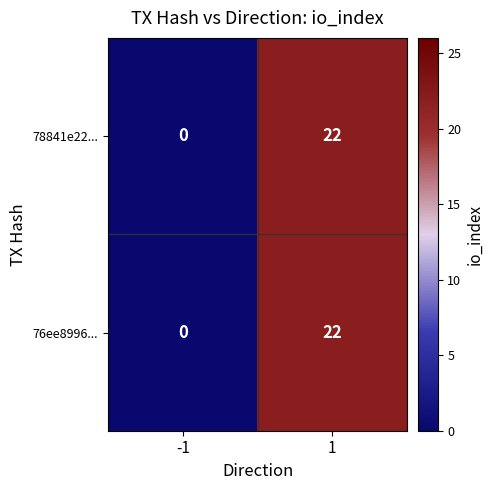

Is it true that 78841e22... equals 0 at -1?

True